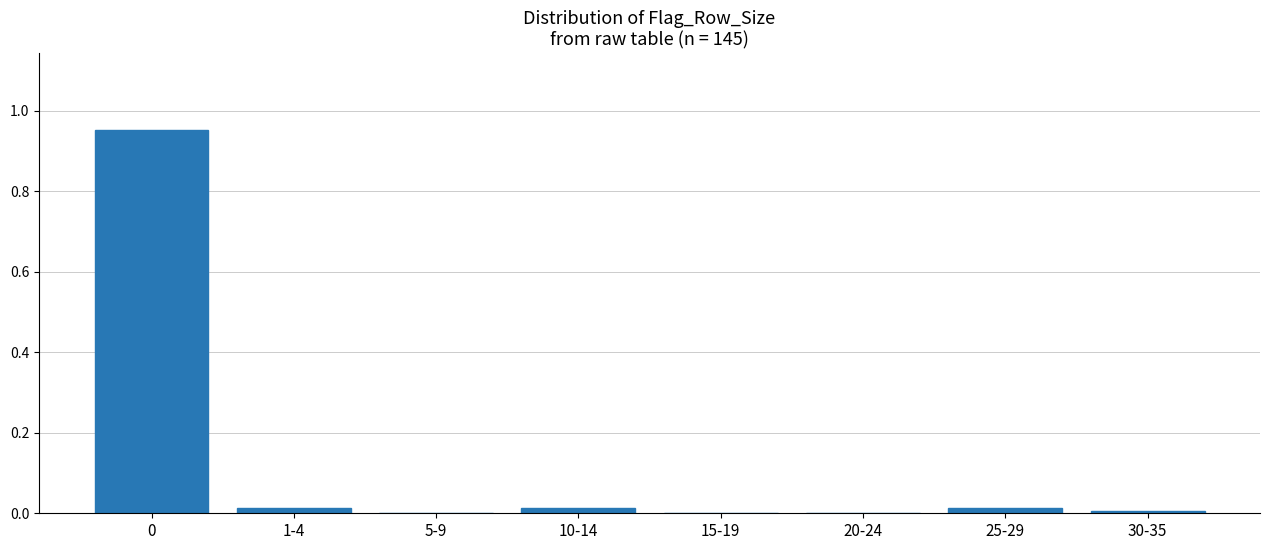

The chart shows a value of -0.4 at 15-19. True or false?

False